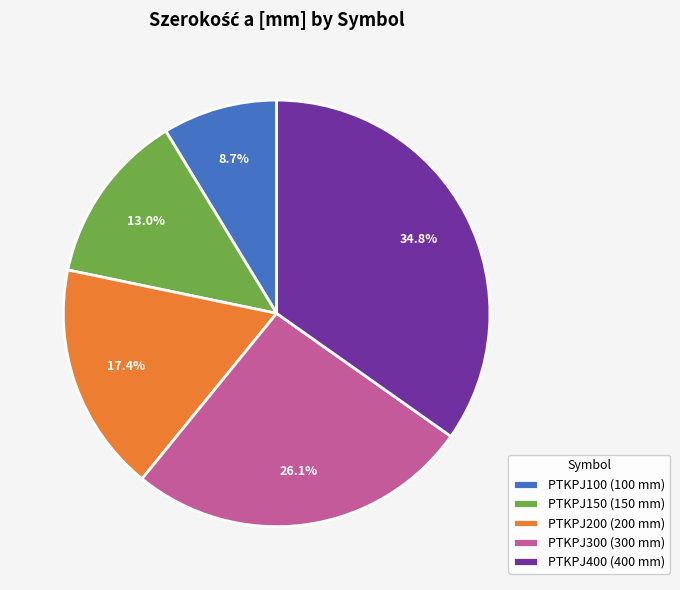

What percentage is the PTKPJ100 slice, to the nearest percent?

9%